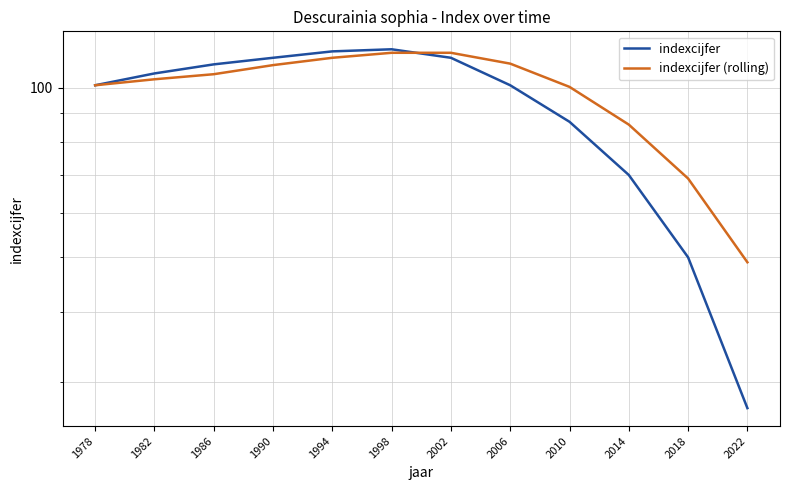

What is the greatest value displayed?

117.0